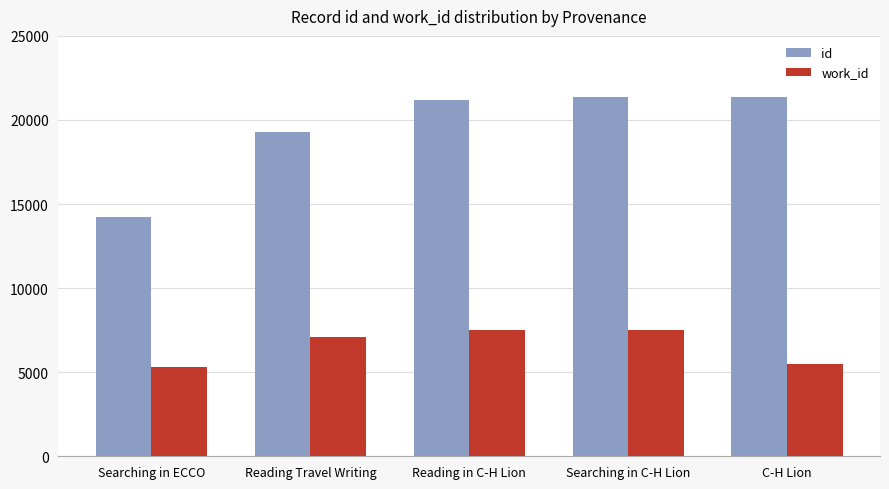

Which series has the largest total across all categories?

id